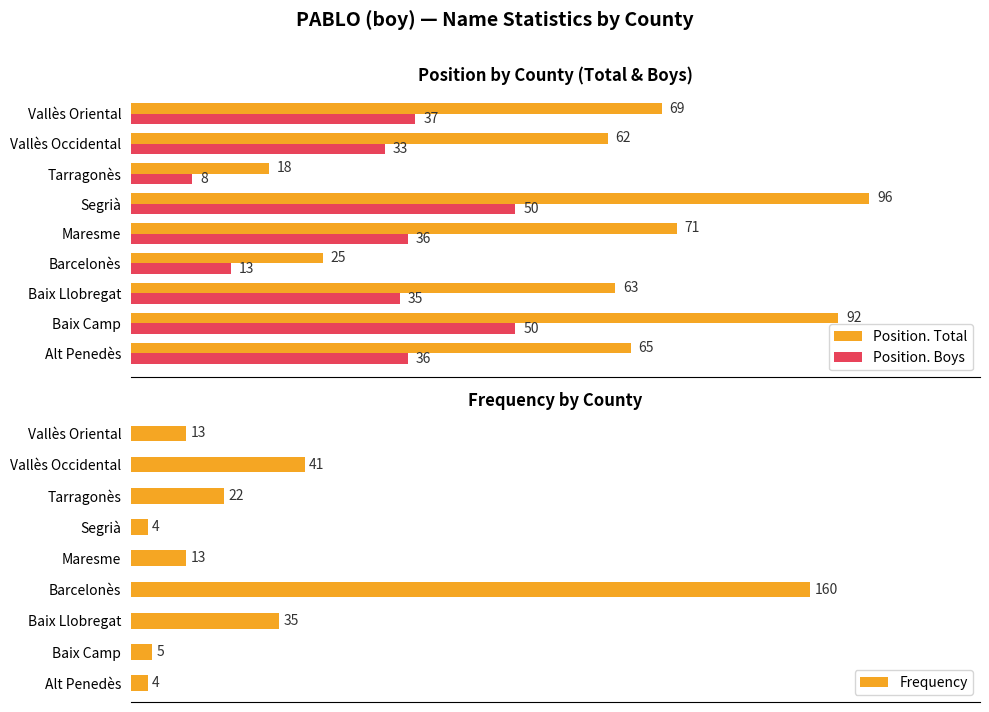

Which category has the lowest value in the Position. Boys series?

Tarragonès